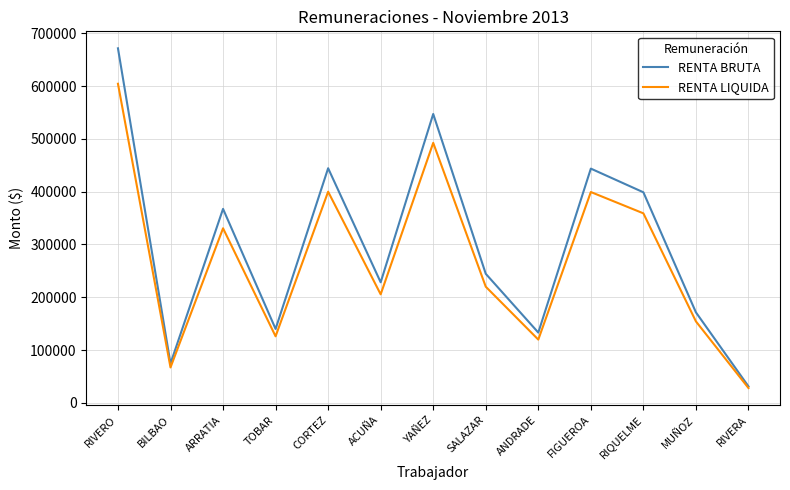

What is the average value of the RENTA BRUTA series?

299710